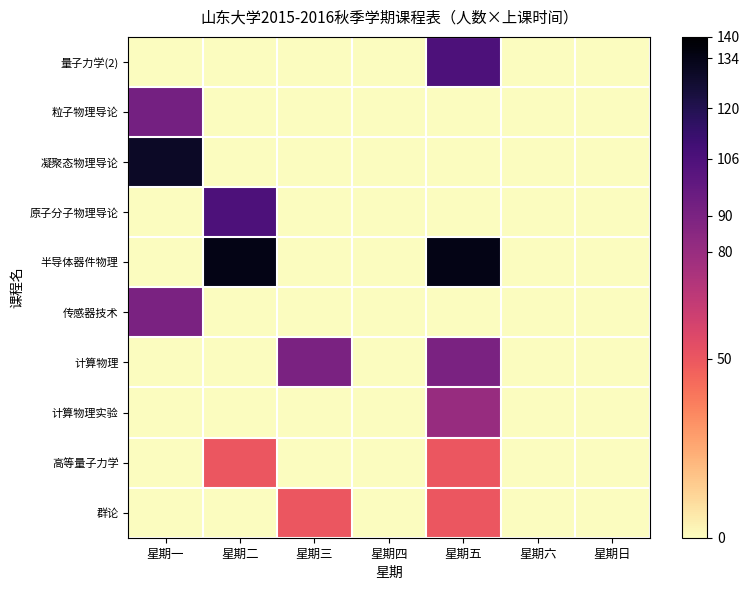

Rank the series by their maximum value, from highest to lowest.

半导体器件物理, 凝聚态物理导论, 量子力学(2), 原子分子物理导论, 粒子物理导论, 传感器技术, 计算物理, 计算物理实验, 高等量子力学, 群论